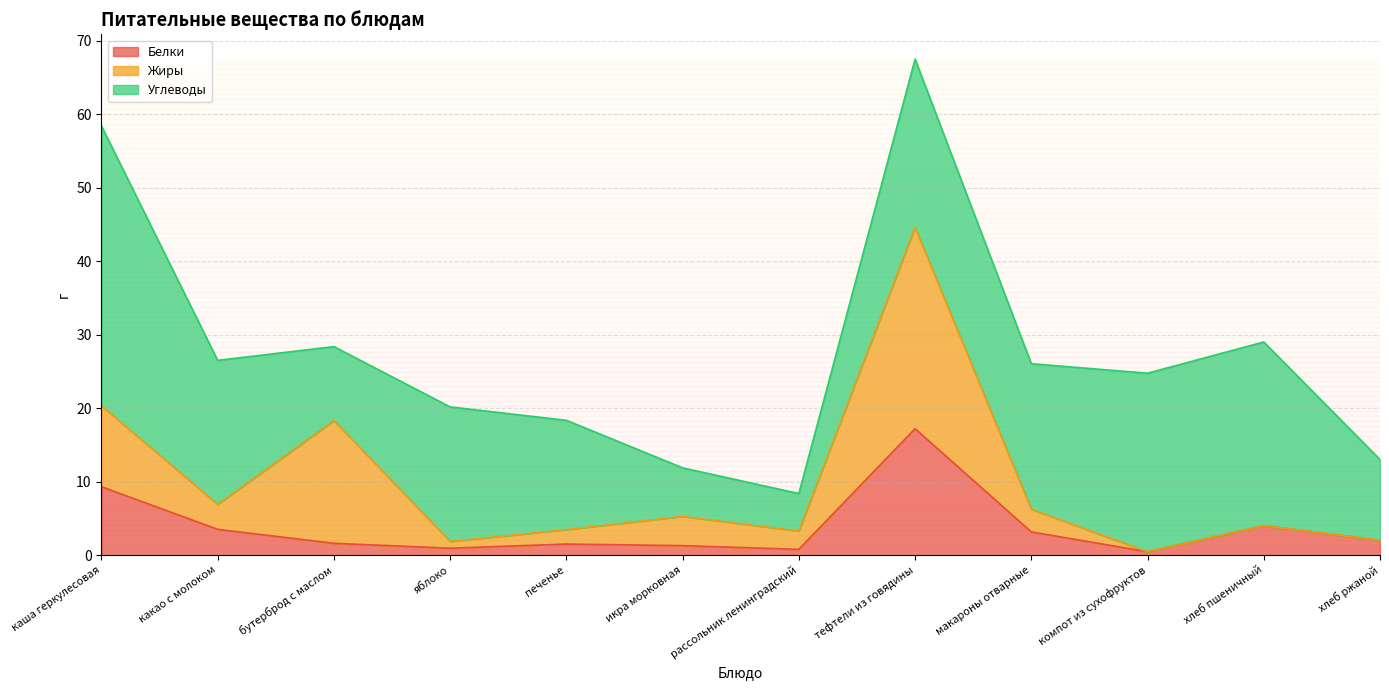

Is the value of Белки at яблоко greater than the value of Жиры at какао с молоком?

No